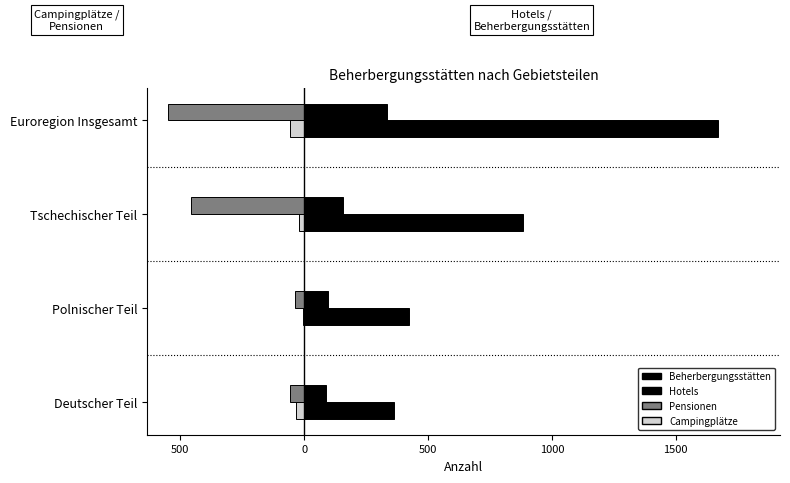

What is the difference between the second highest and minimum values in the Campingplätze series?

37